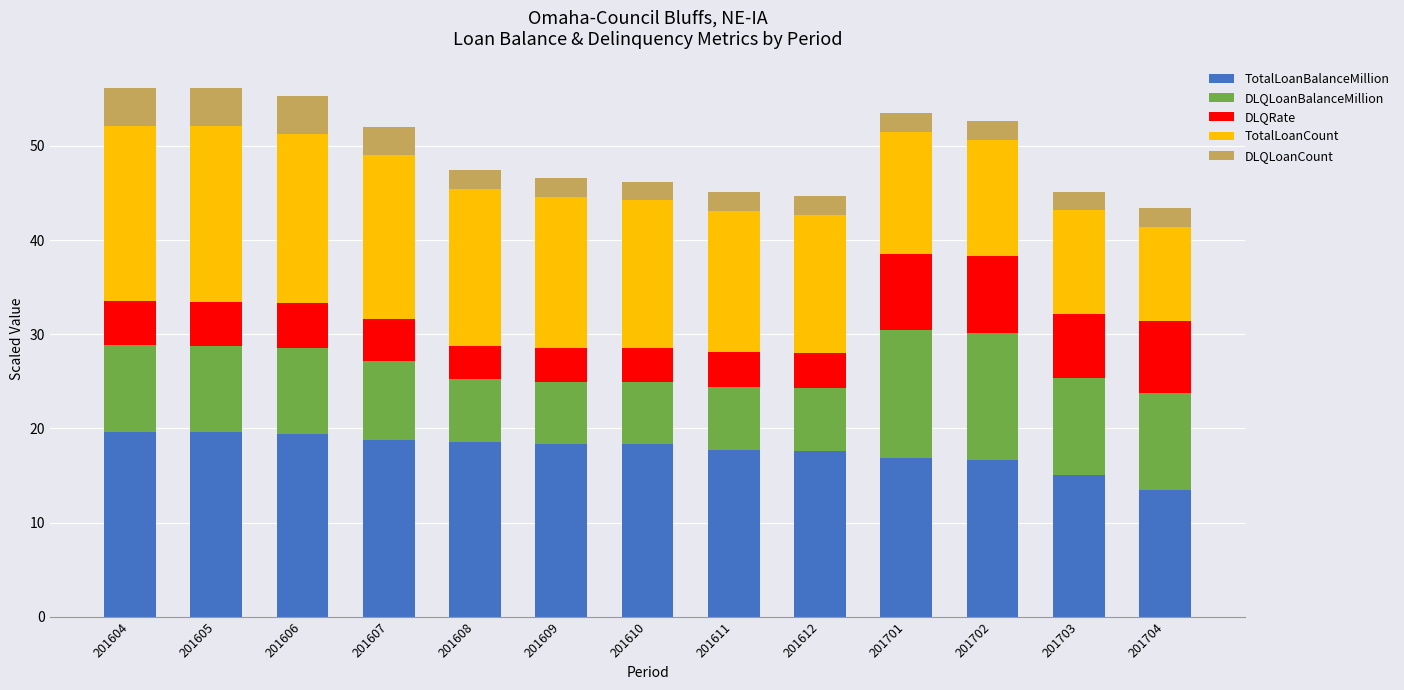

What is the total value across all series at 201703?

45.1